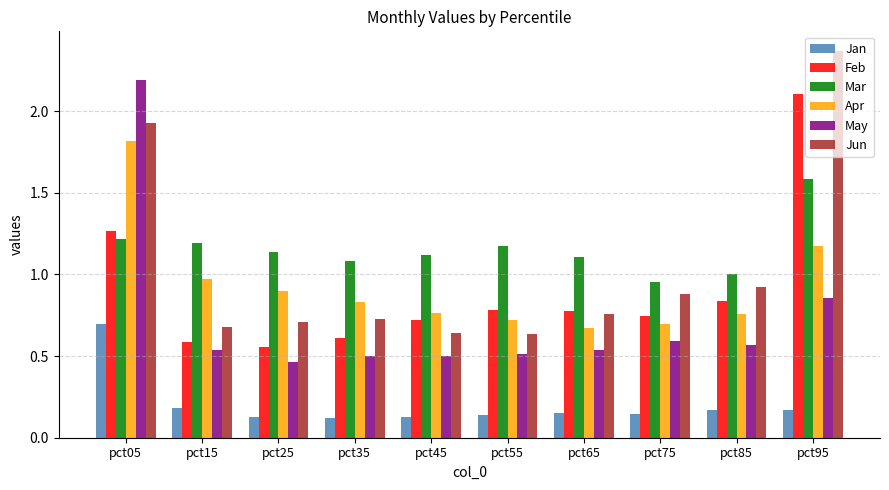

What is the highest value of the Mar series?

1.6